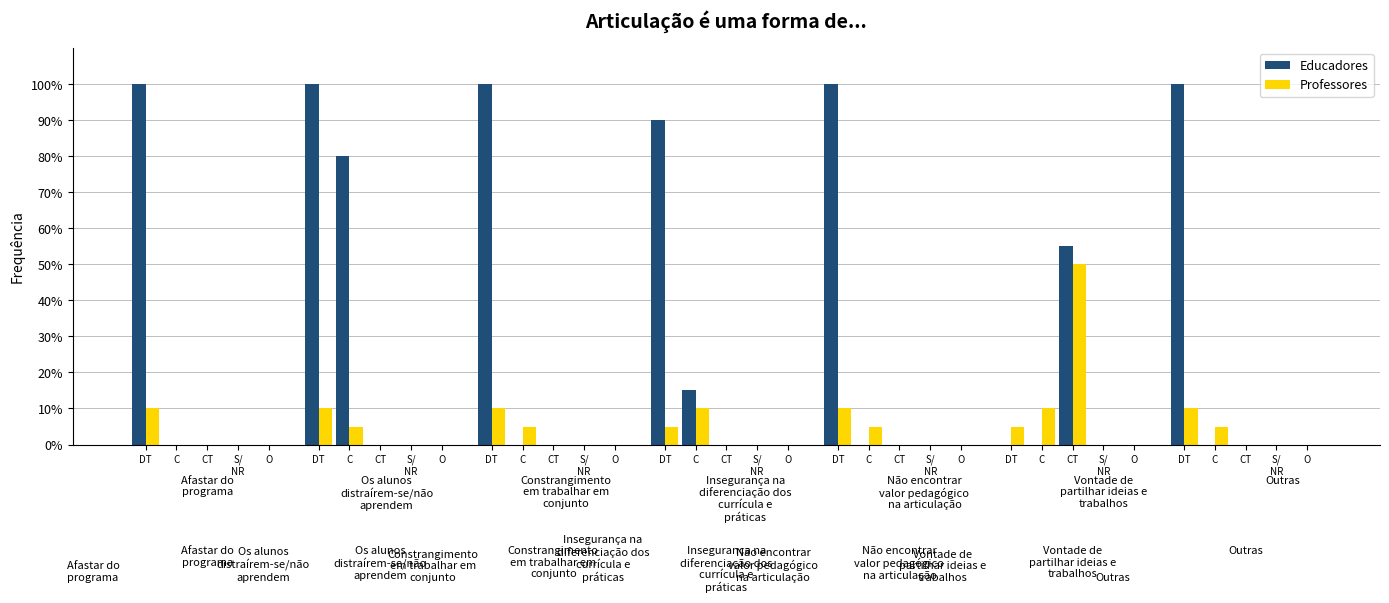

Rank the series at 6 from lowest to highest value.

Professores, Educadores